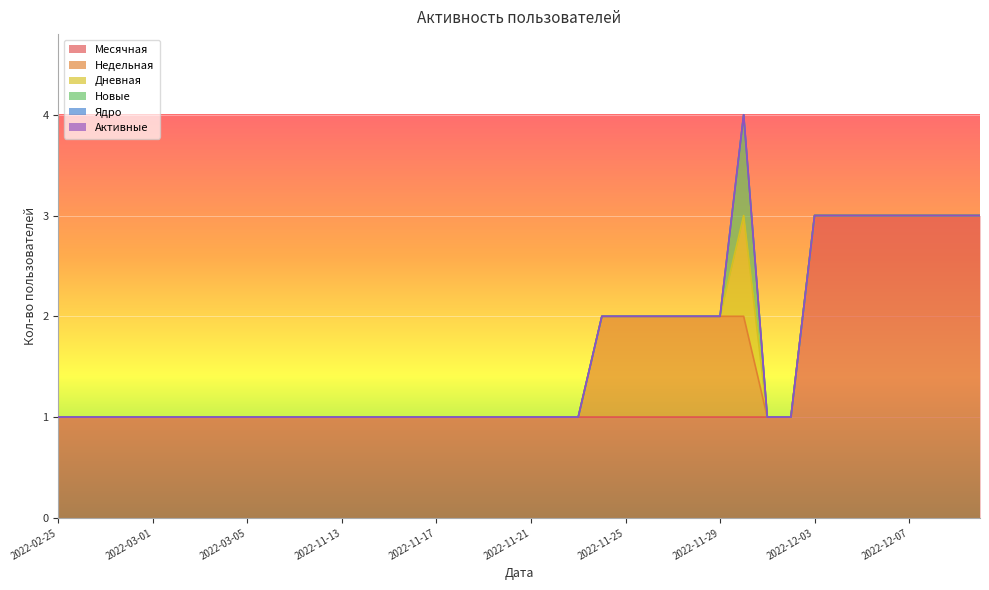

What position from the right is 2022-03-03?

34